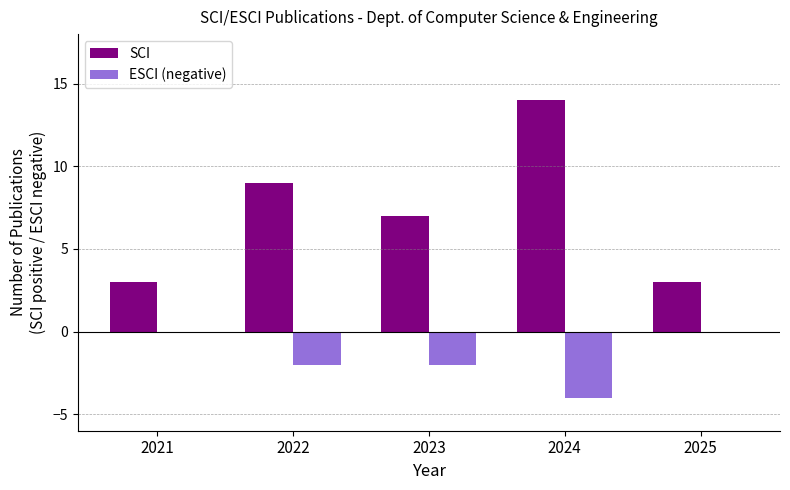

The value of SCI at 2021 is 3. True or false?

True